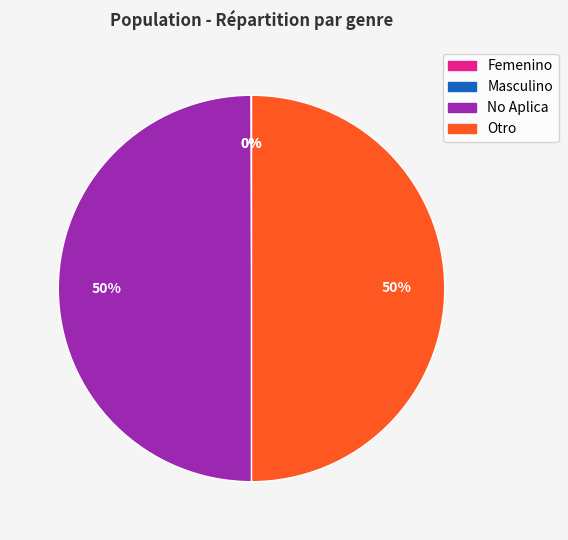

To the nearest percent, what portion does Otro represent?

50%